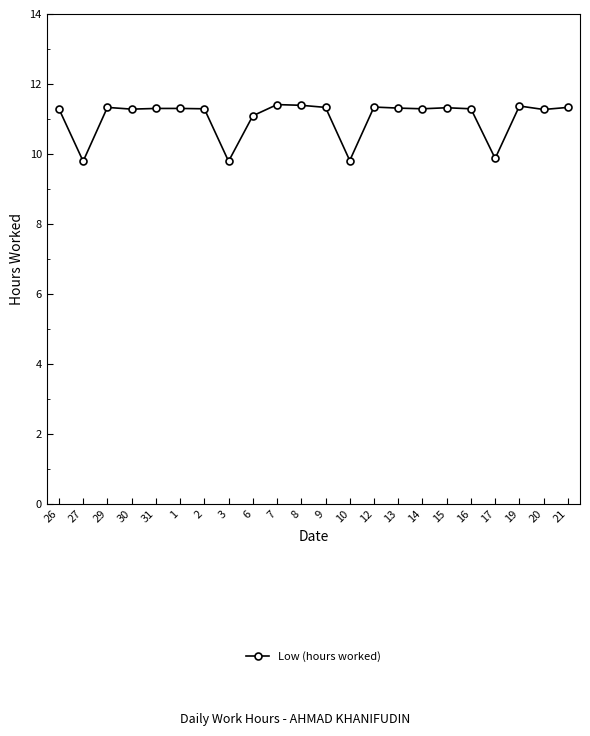

What is the greatest value displayed?

11.4